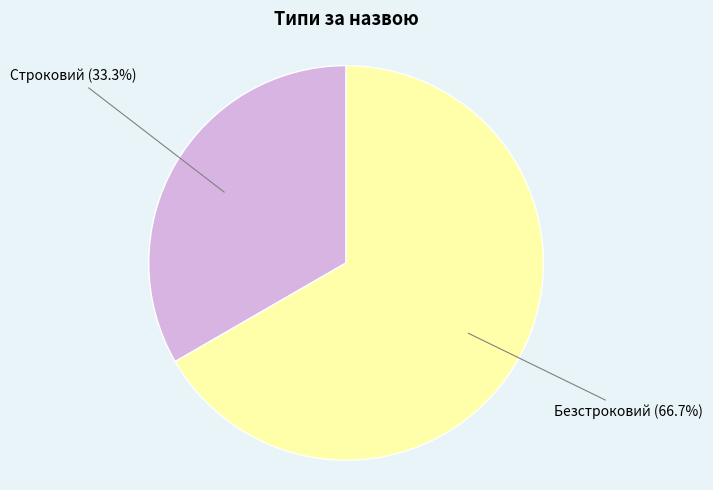

How many segments does this pie chart have?

2